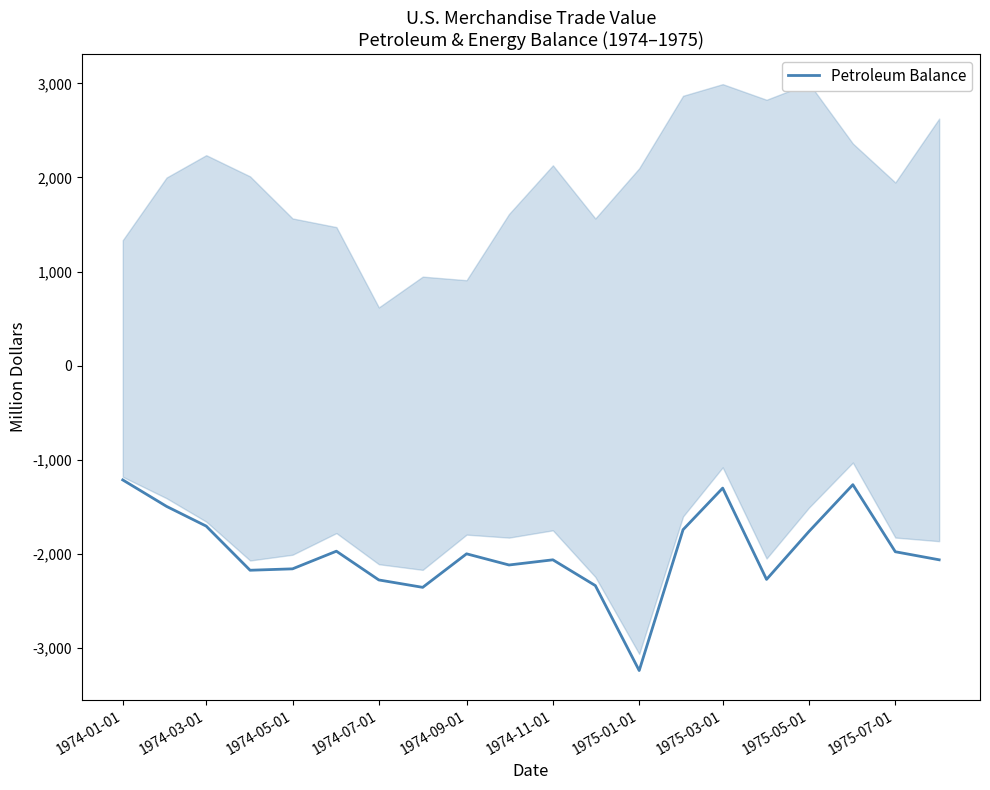

The chart shows a value of -2397.6 at 1975-05-01. True or false?

False